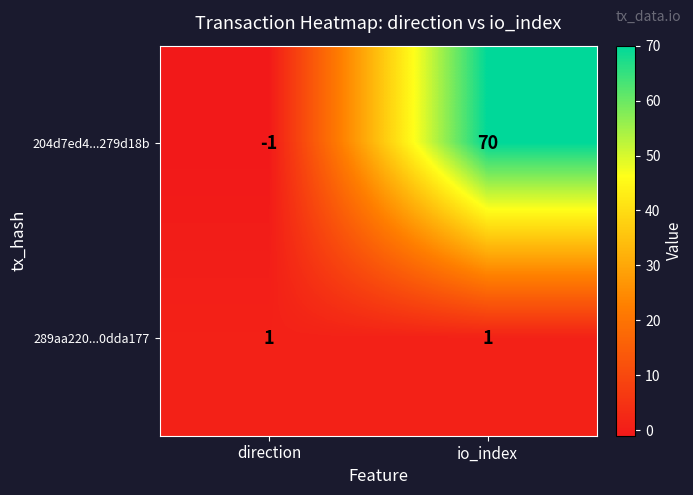

Reading left to right, what are all the values shown in this chart?

204d7ed4...279d18b: -1	70
289aa220...0dda177: 1	1